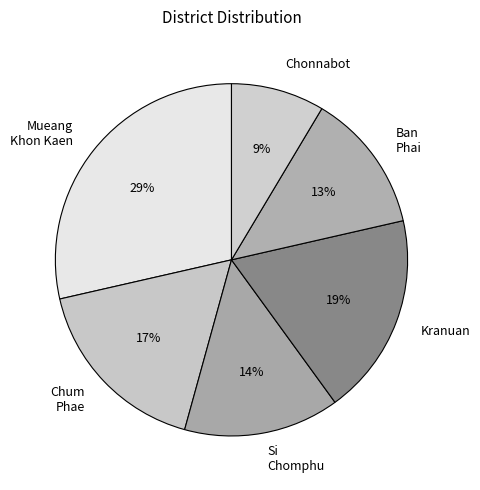

To the nearest percent, what portion does Chonnabot represent?

9%